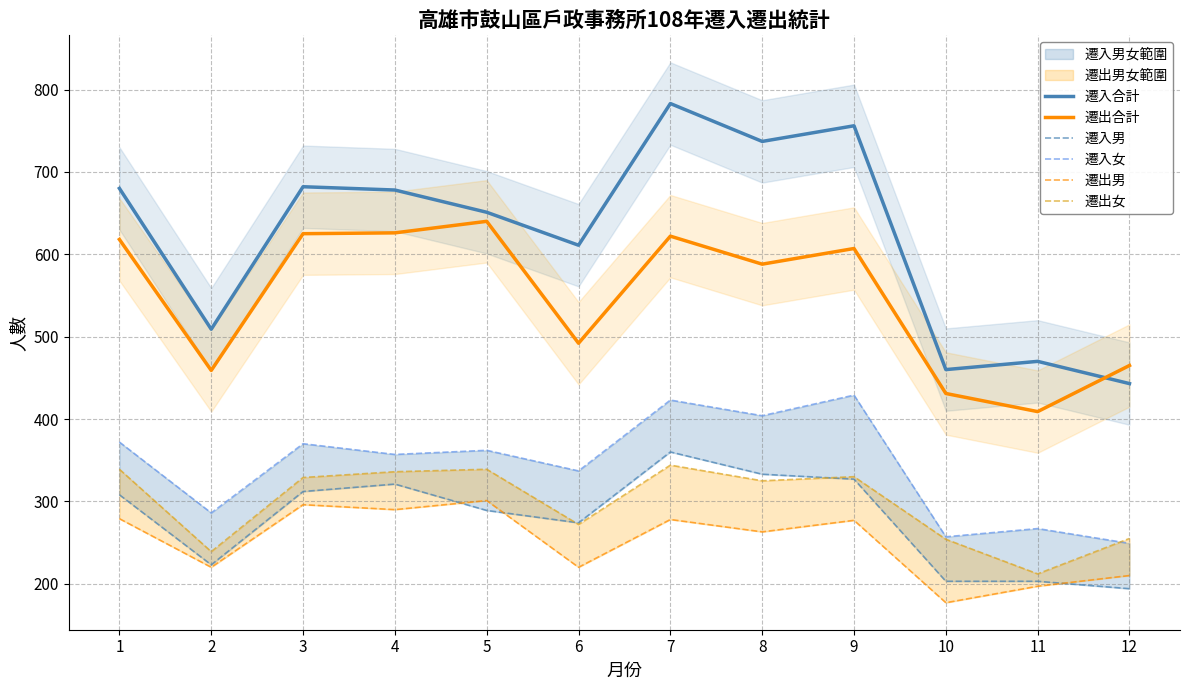

Rank the series at 12 from lowest to highest value.

遷入男, 遷出男, 遷入女, 遷出女, 遷入合計, 遷出合計